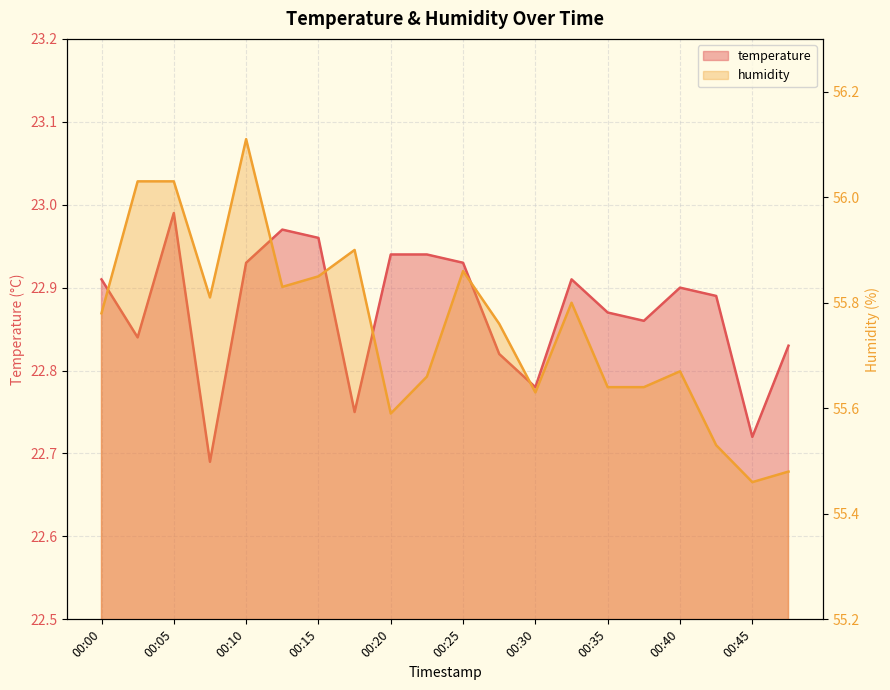

At which label does humidity reach its peak?

00:10